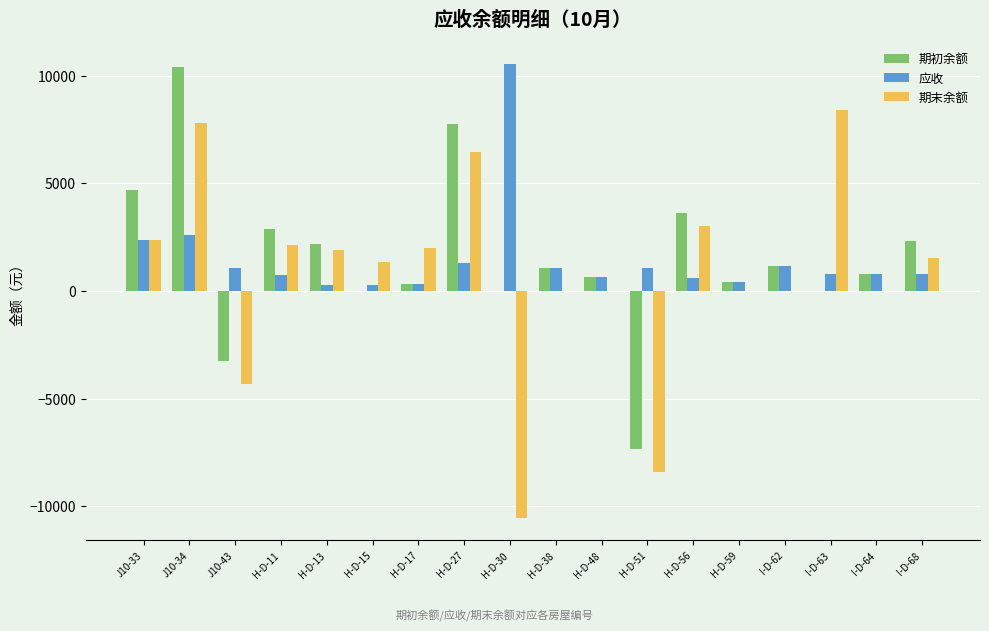

True or false: 期末余额 has a value of -7164.5 at J10-43.

False